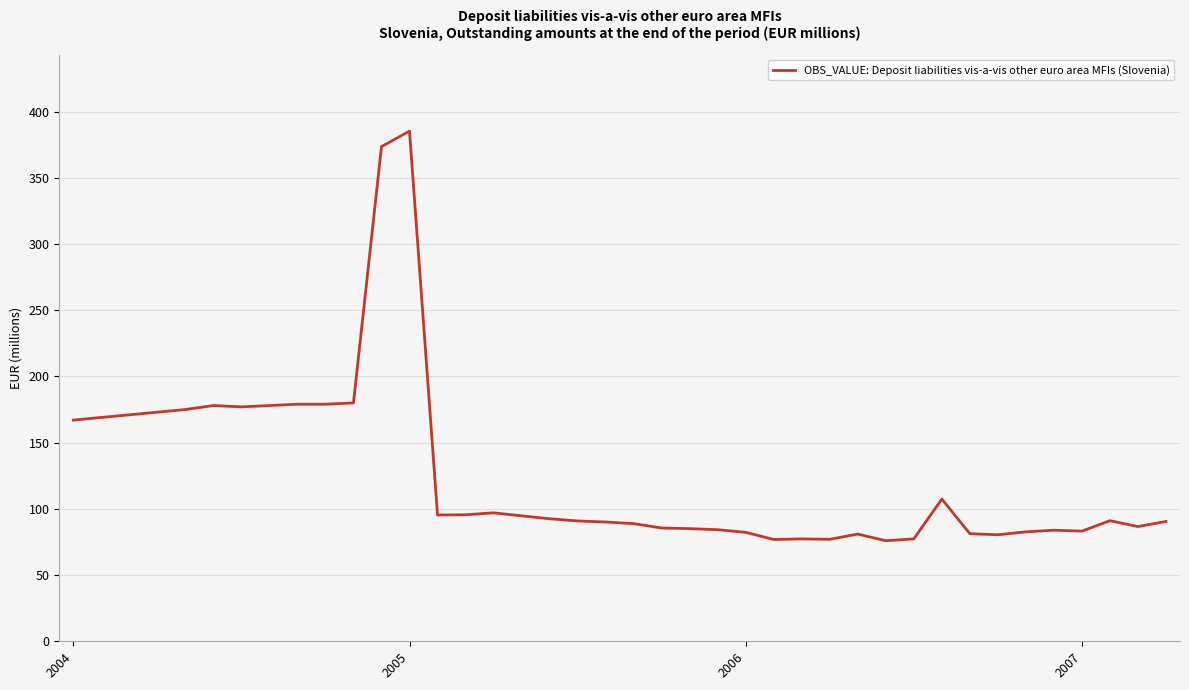

What is the difference between the maximum and minimum values?

309.3